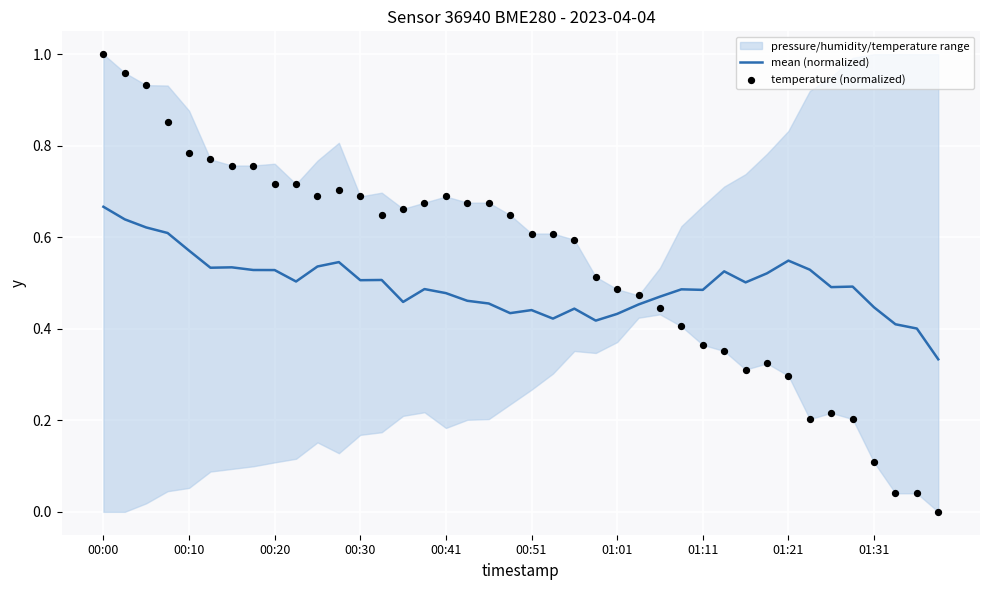

Which series contains the highest Y value?

temperature (normalized)